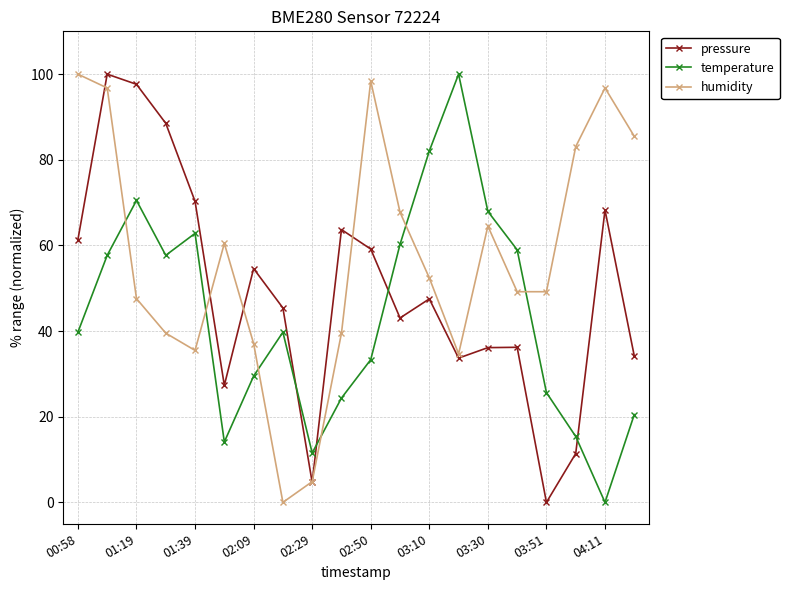

What is the maximum value for temperature?

100.0